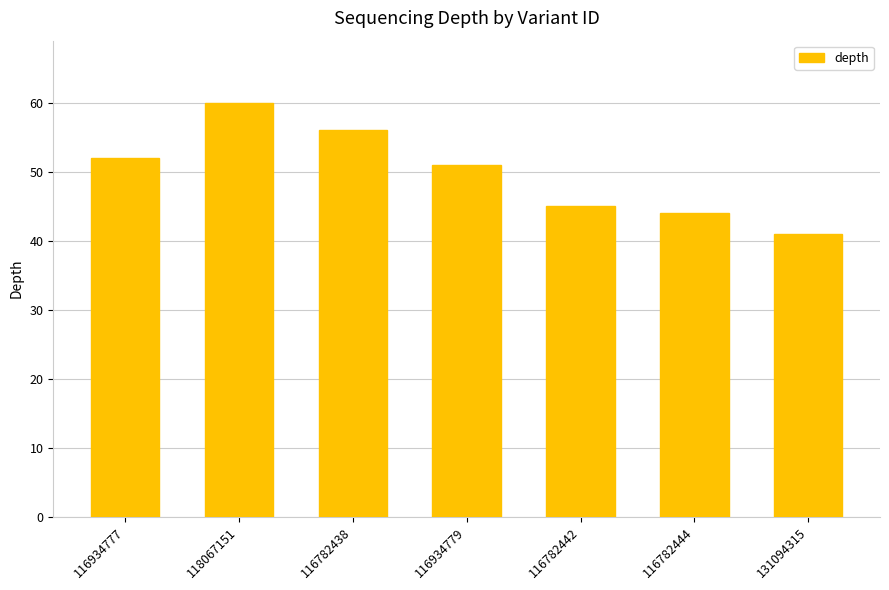

The value at 116934779 is 71. True or false?

False